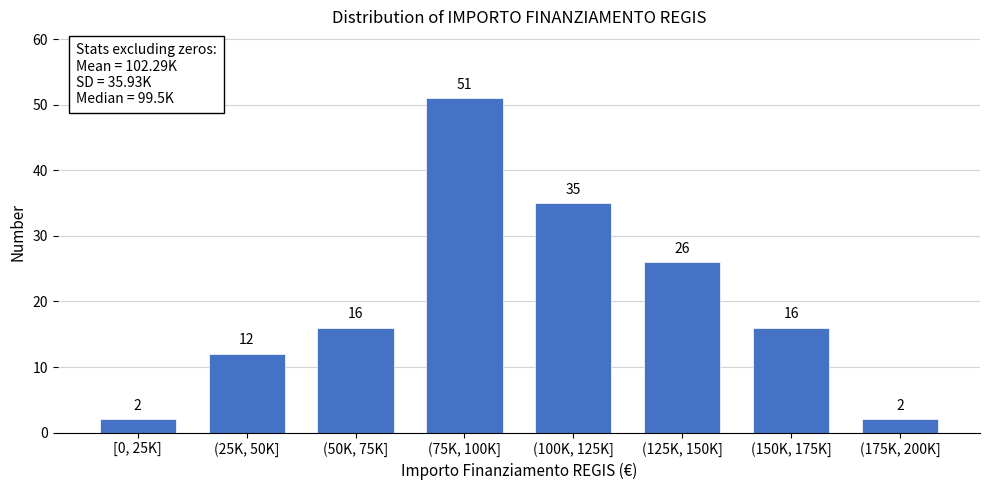

Reading left to right, list all the values displayed in this chart.

2	12	16	51	35	26	16	2